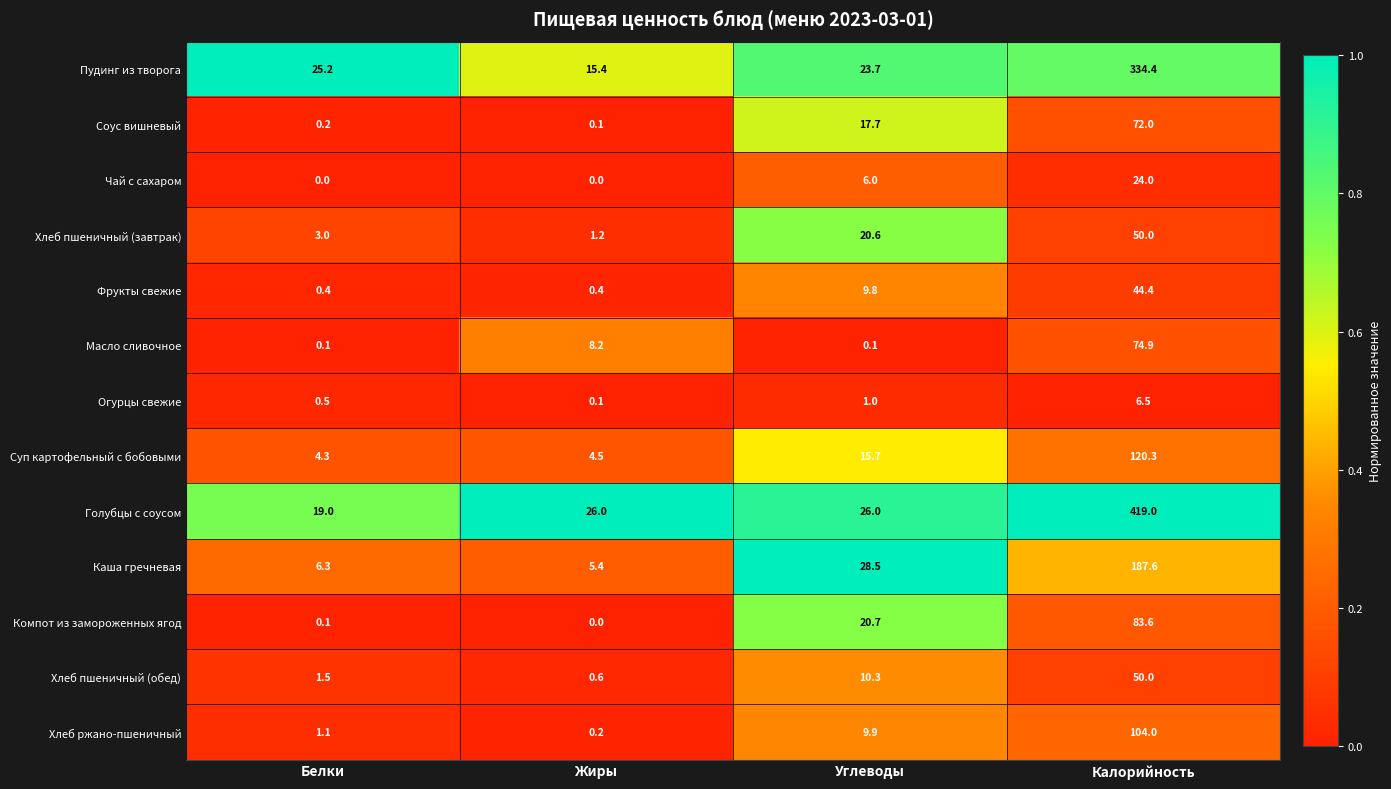

Where is Хлеб пшеничный (обед) nearest to the value 25?

Углеводы